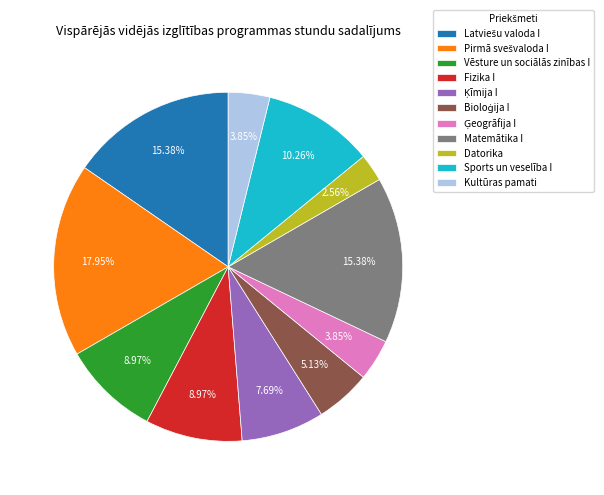

Count the number of slices in the pie.

11